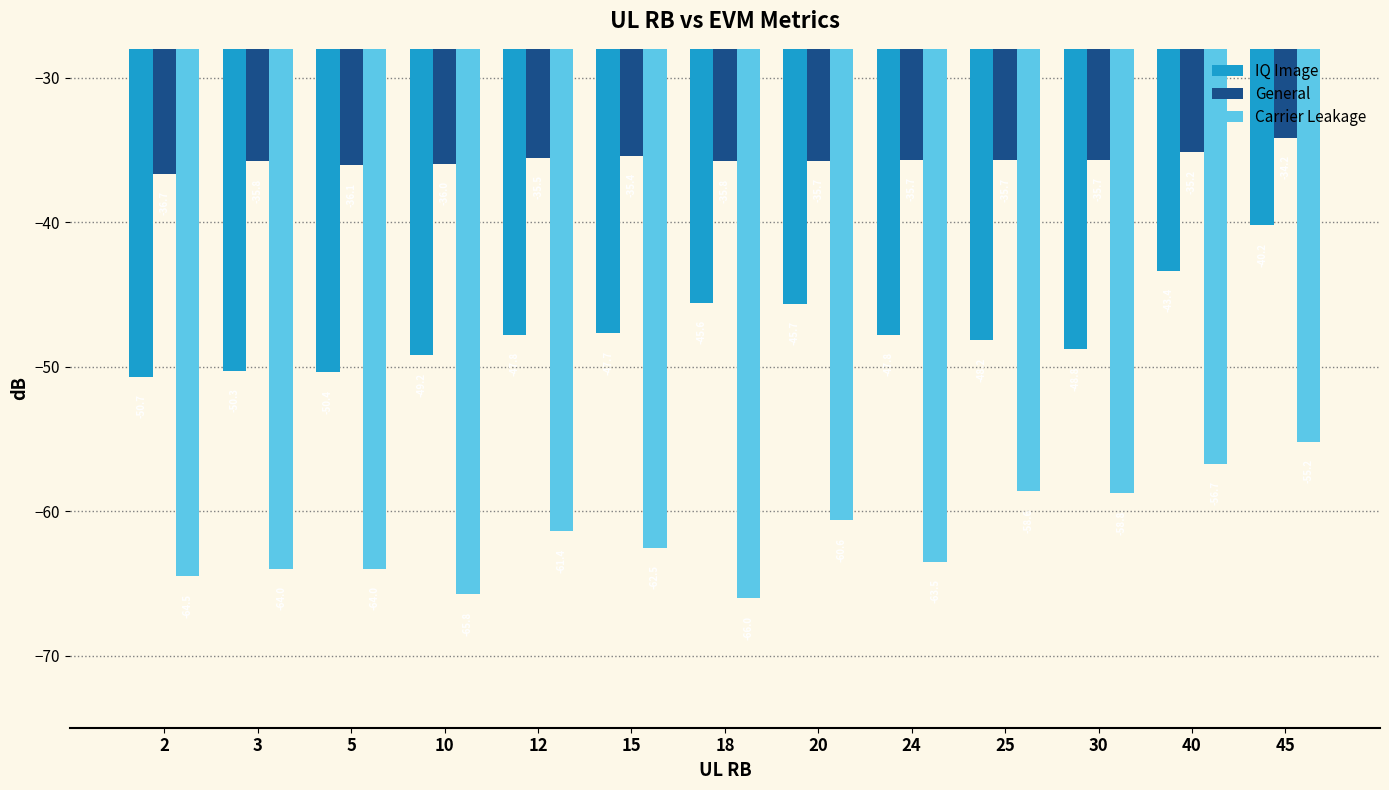

Between 5 and 24, which series saw the biggest shift?

IQ Image